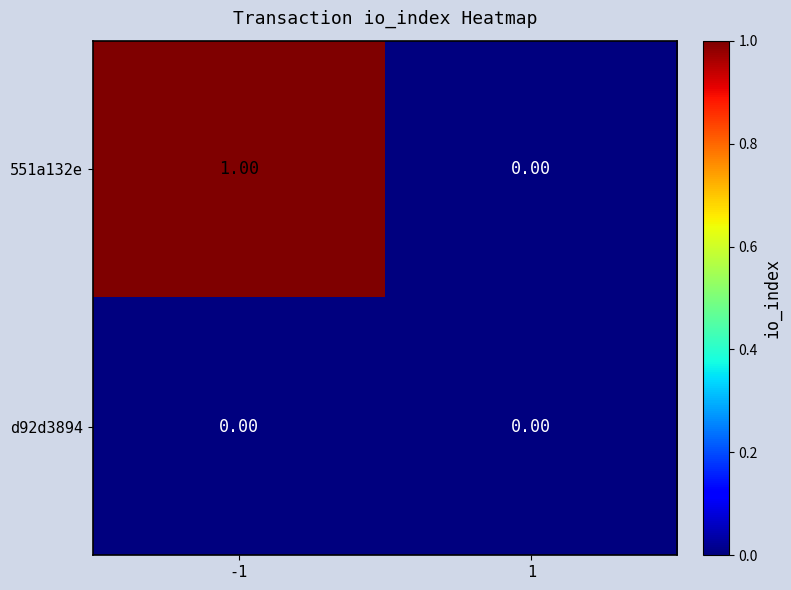

Which series has the largest range (max minus min)?

551a132e